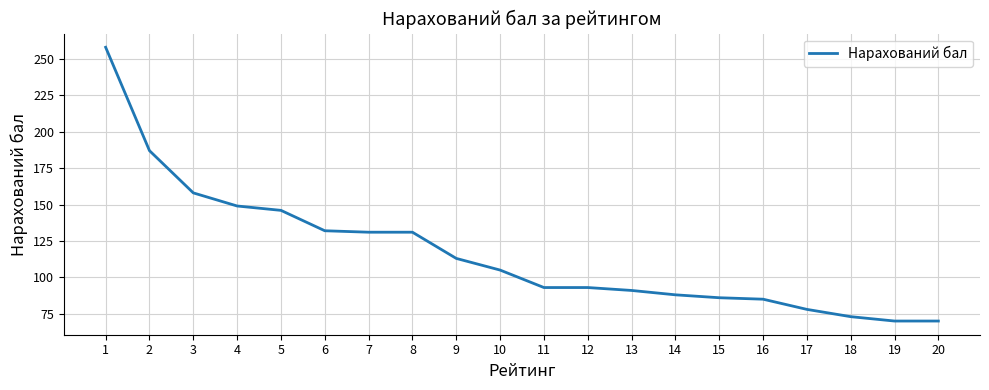

What is the maximum value shown in the chart?

258